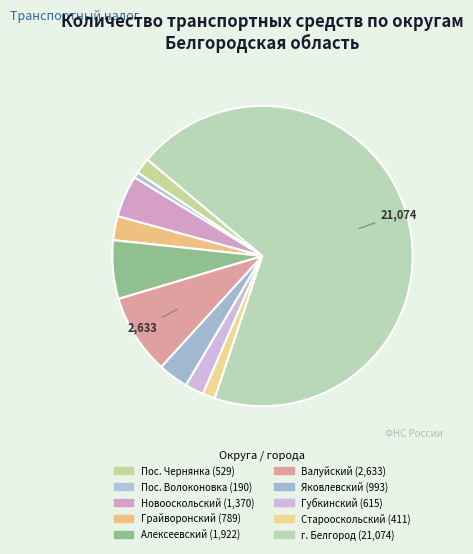

How many slices are in this pie chart?

10